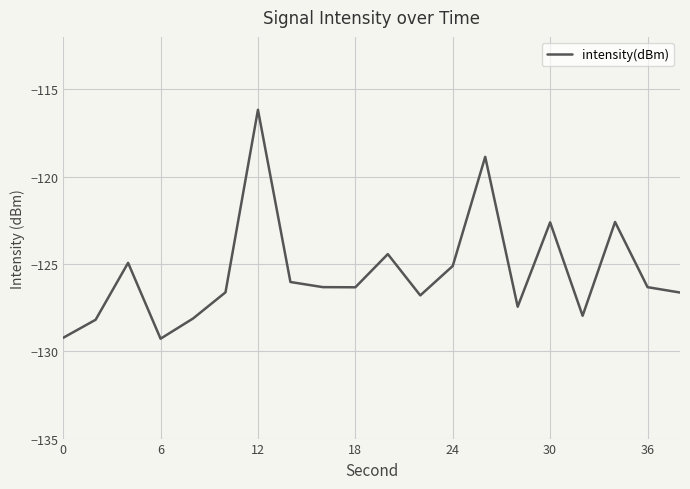

What is the maximum value shown in the chart?

-116.2